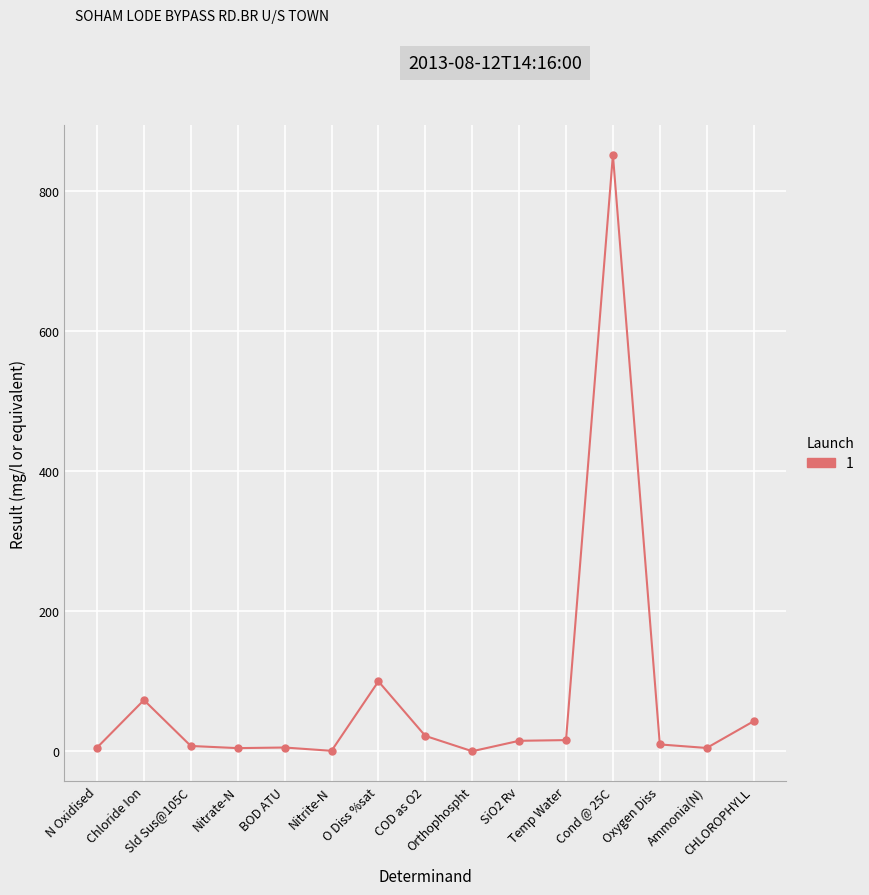

What is the value of the 7th point from the left?

99.8